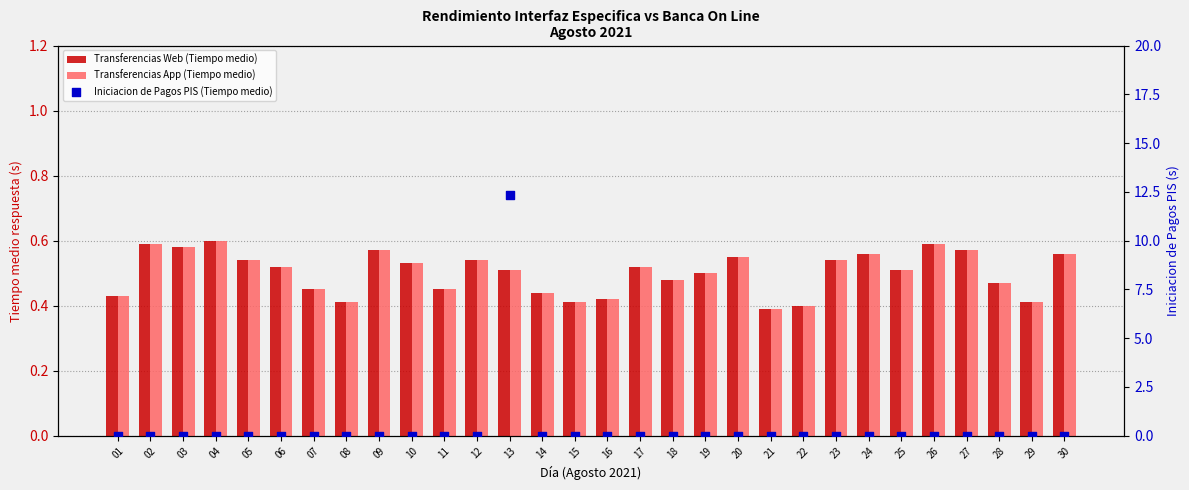

At which category is the sum across all series the highest?

13